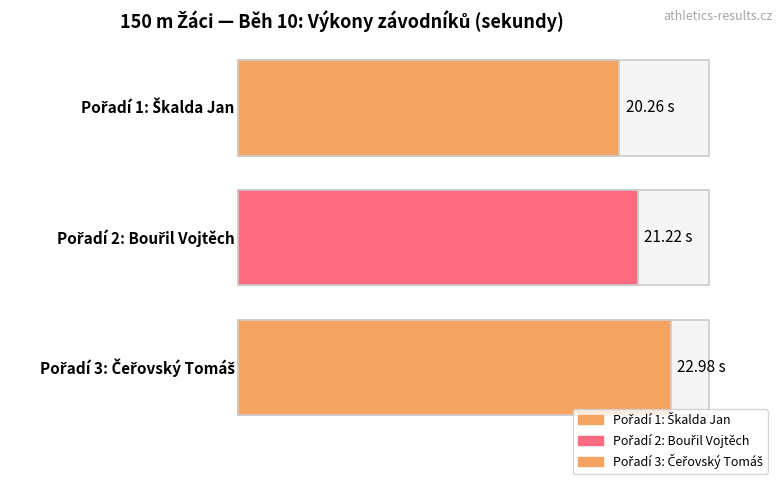

Reading left to right, transcribe all the data shown in this chart.

20.3	21.2	23.0